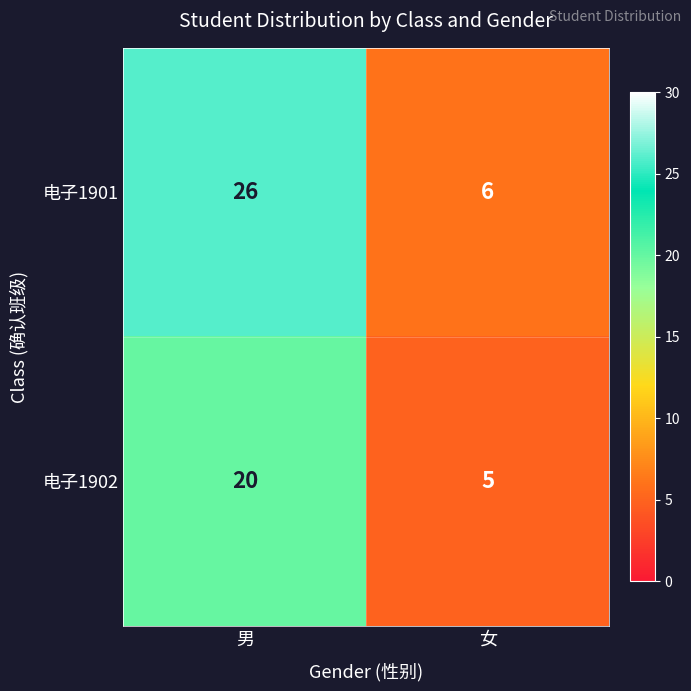

Count the number of data series in this chart.

2